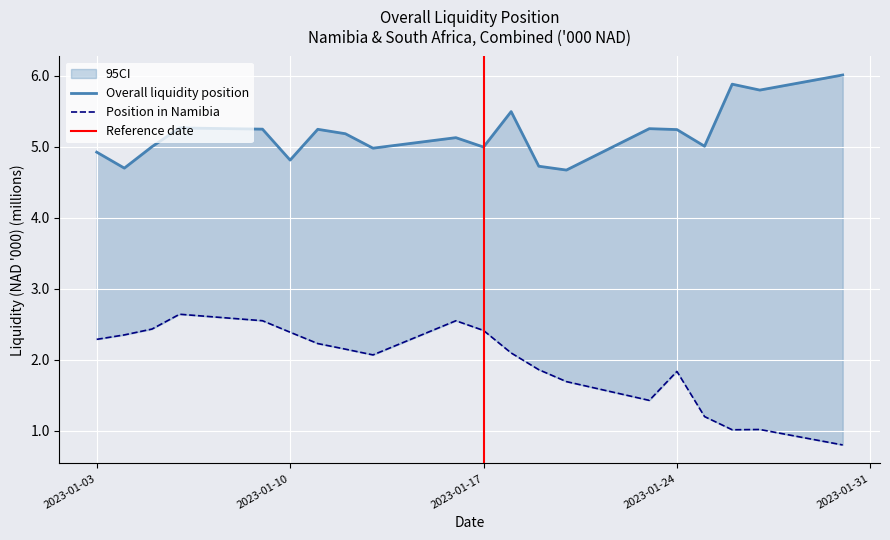

Reading left to right, extract all data points from this chart.

Position in Namibia: 2.3	2.4	2.4	2.6	2.6	2.4	2.2	2.2	2.1	2.6	2.4	2.1	1.9	1.7	1.4	1.8	1.2	1.0	1.0	0.8
Overall liquidity position: 4.9	4.7	5.0	5.3	5.2	4.8	5.2	5.2	5.0	5.1	5.0	5.5	4.7	4.7	5.3	5.2	5.0	5.9	5.8	6.0